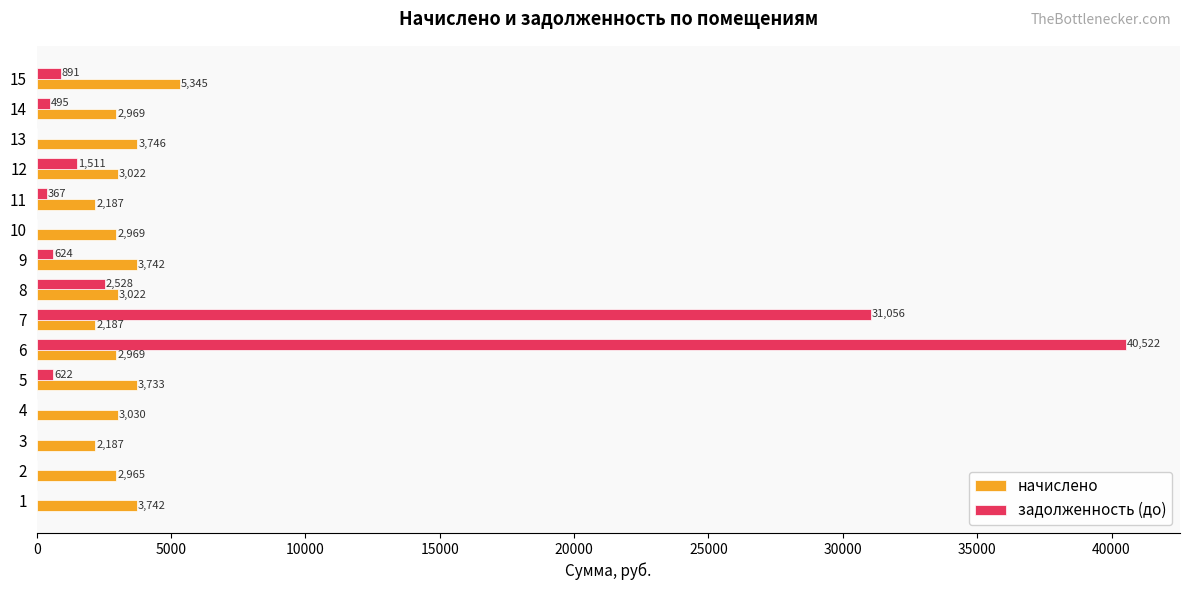

Read the задолженность (до) value at 13.

0.0